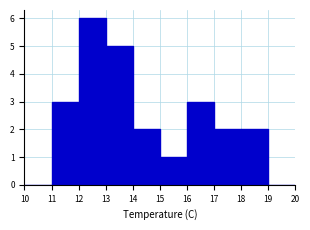

Reading left to right, list every bar in this chart as the range it spans on the x-axis followed by its height. The values are not printed on the chart, so give them approximately, as read against the axis.

10 to 11: 0
11 to 12: 3
12 to 13: 6
13 to 14: 5
14 to 15: 2
15 to 16: 1
16 to 17: 3
17 to 18: 2
18 to 19: 2
19 to 20: 0